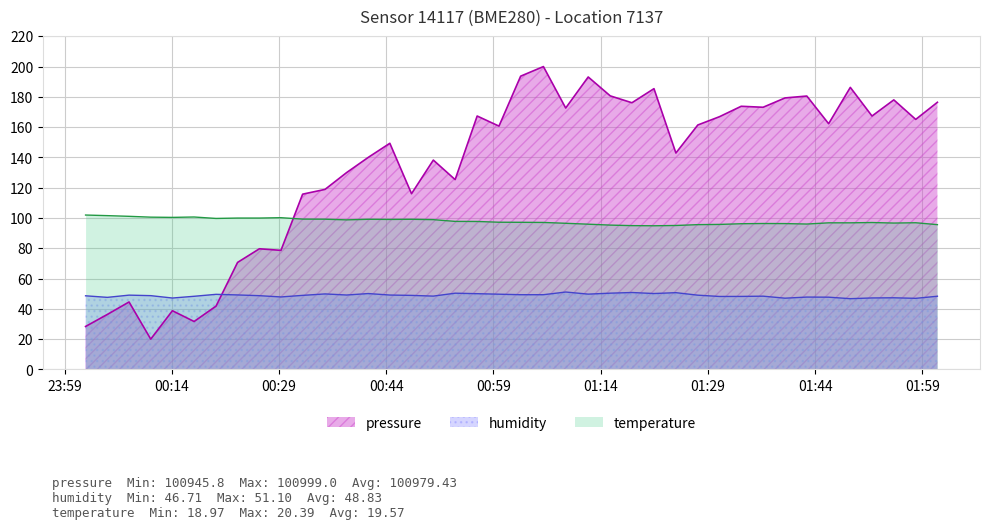

What is the difference between the maximum and minimum values in the temperature series?

7.1